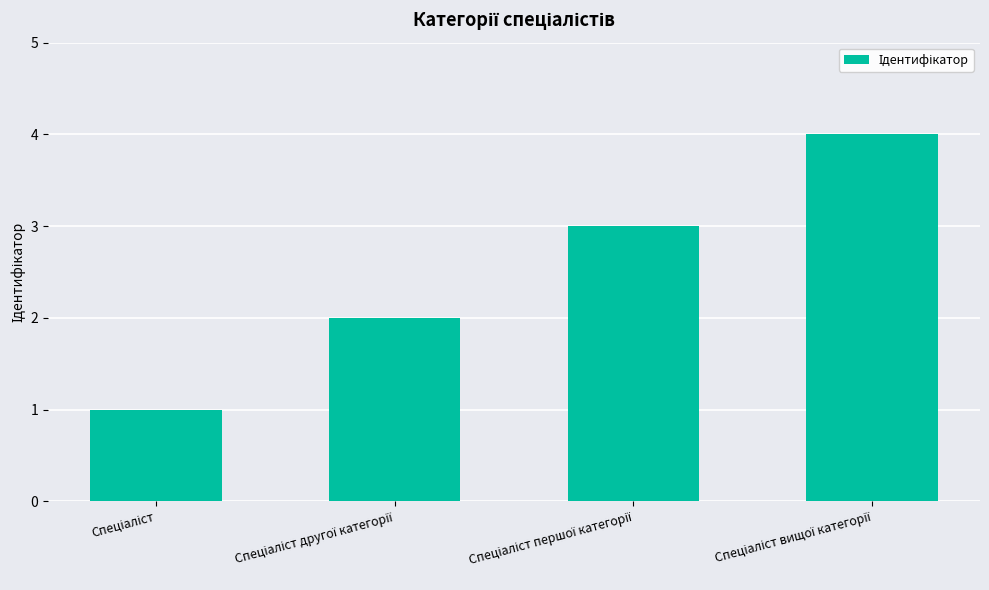

What is the greatest value displayed?

4